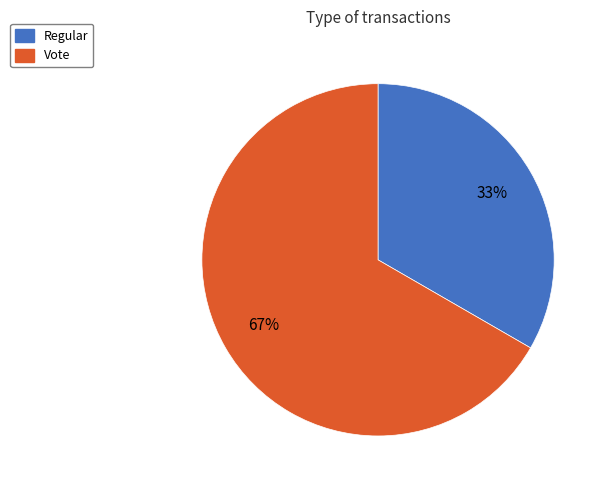

How many slices are in this pie chart?

2